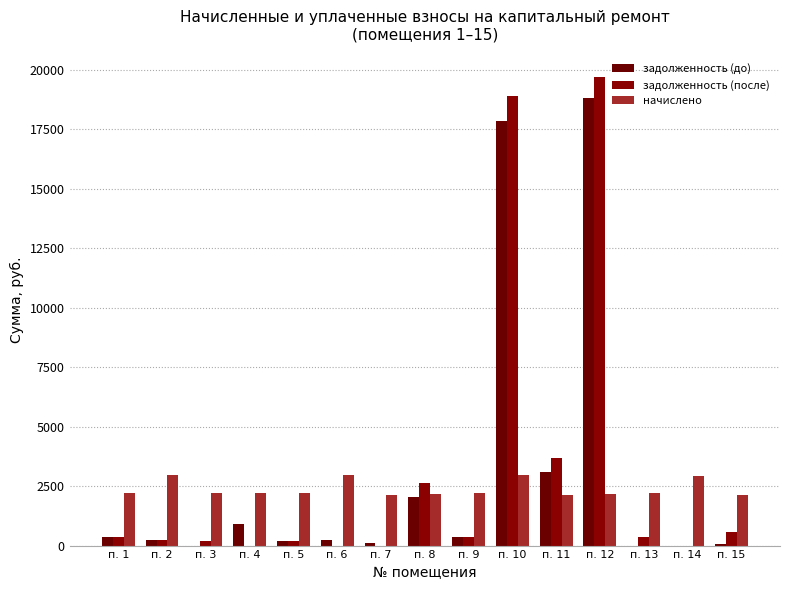

Which has a higher value, п. 3 or п. 8?

п. 8